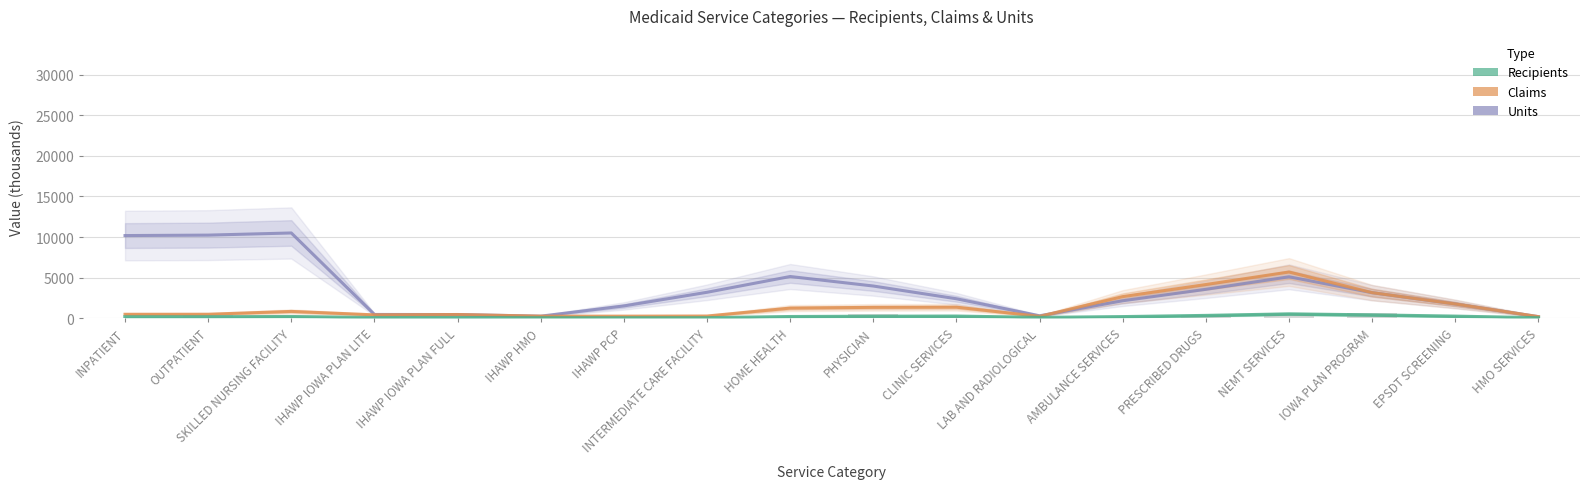

What is the greatest value displayed?

10501.9